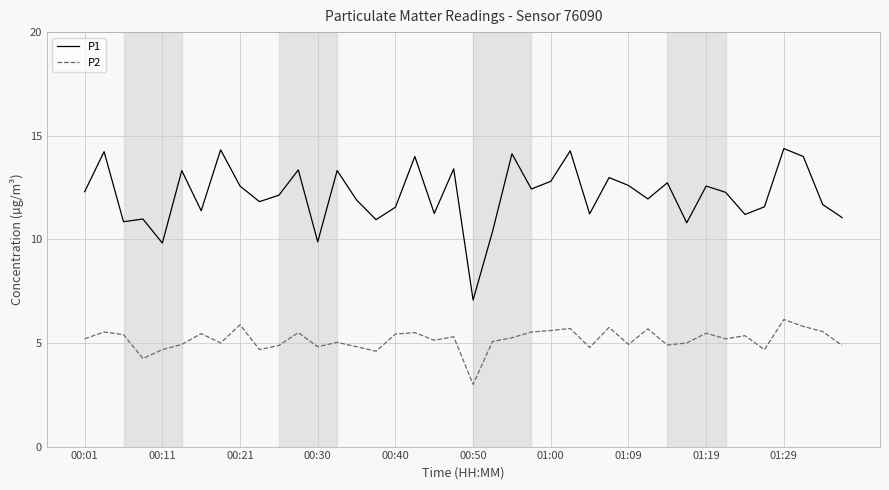

True or false: P2 has more than 1 points higher than both neighbors.

True